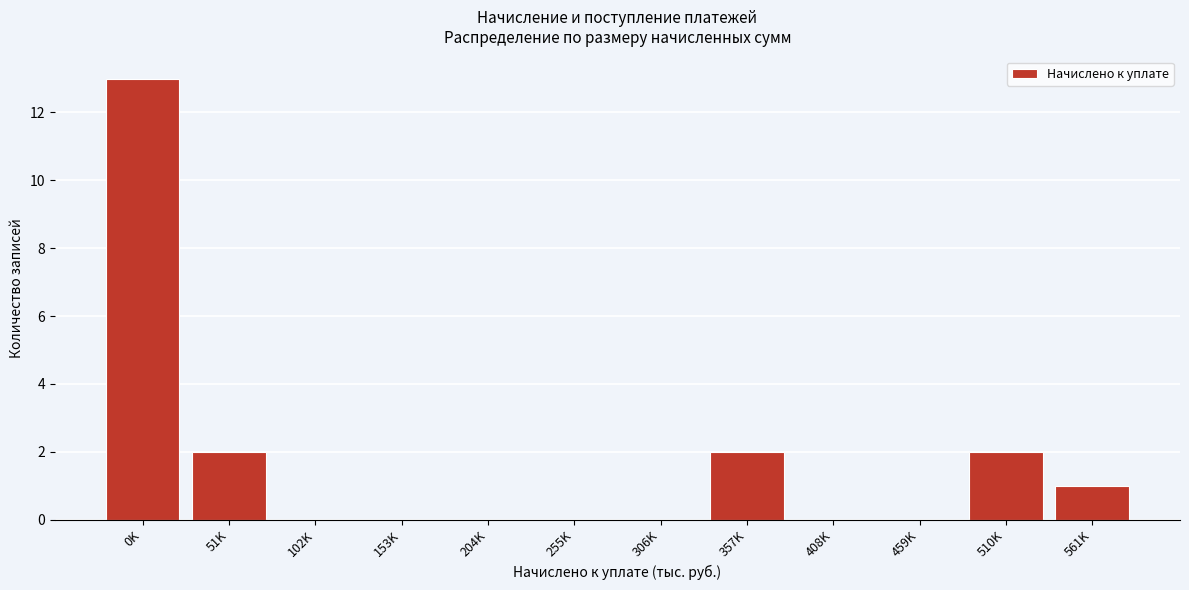

Reading left to right, list all the values displayed in this chart.

0K=13	51K=2	102K=0	153K=0	204K=0	255K=0	306K=0	357K=2	408K=0	459K=0	510K=2	561K=1